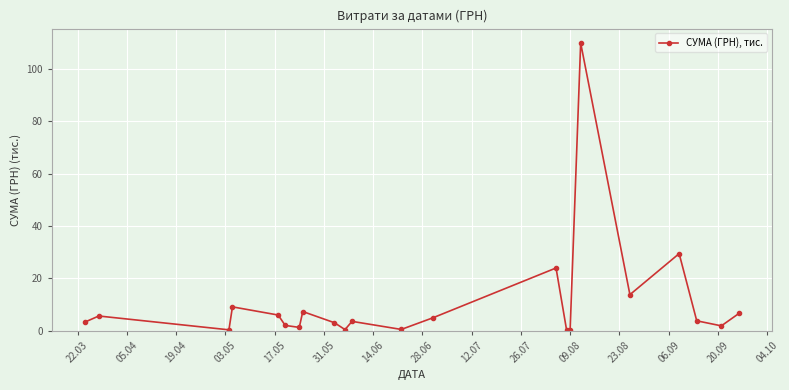

How many points are higher than both their immediate neighbors (excluding endpoints)?

7